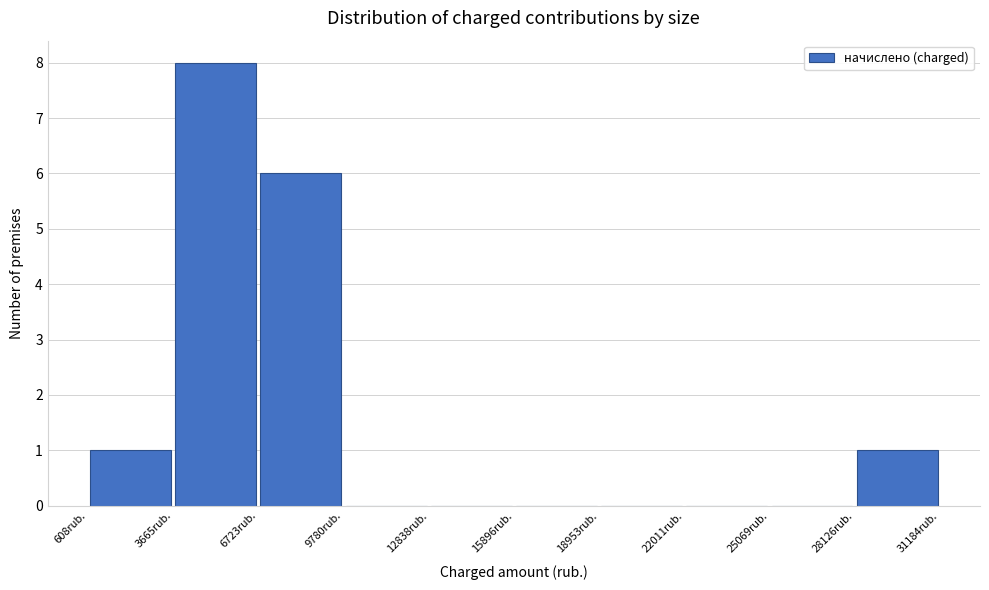

Reading left to right, transcribe this chart: for each bar, give the range it covers on the x-axis and its height. Neither the bar edges nor the heights are printed on the chart, so give them approximately, as read against the axes.

500 to 3500: 1
3500 to 6500: 8
6500 to 10000: 6
10000 to 13000: 0
13000 to 16000: 0
16000 to 19000: 0
19000 to 22000: 0
22000 to 25000: 0
25000 to 28000: 0
28000 to 31000: 1